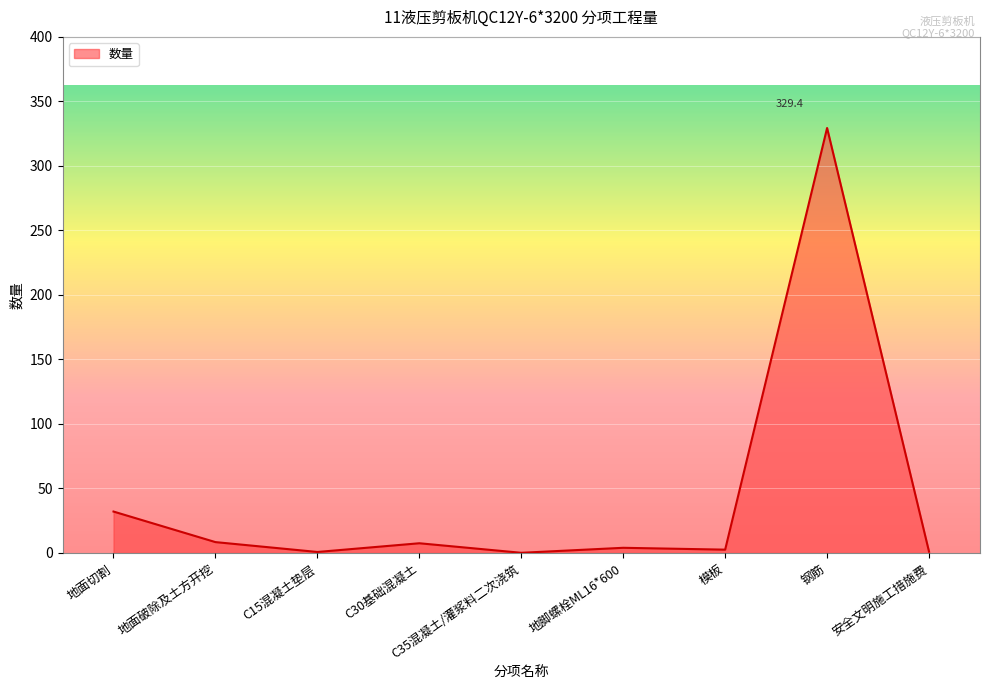

Approximately how many times larger is the value at 地脚螺栓ML16*600 compared to 安全文明施工措施费?

4.0